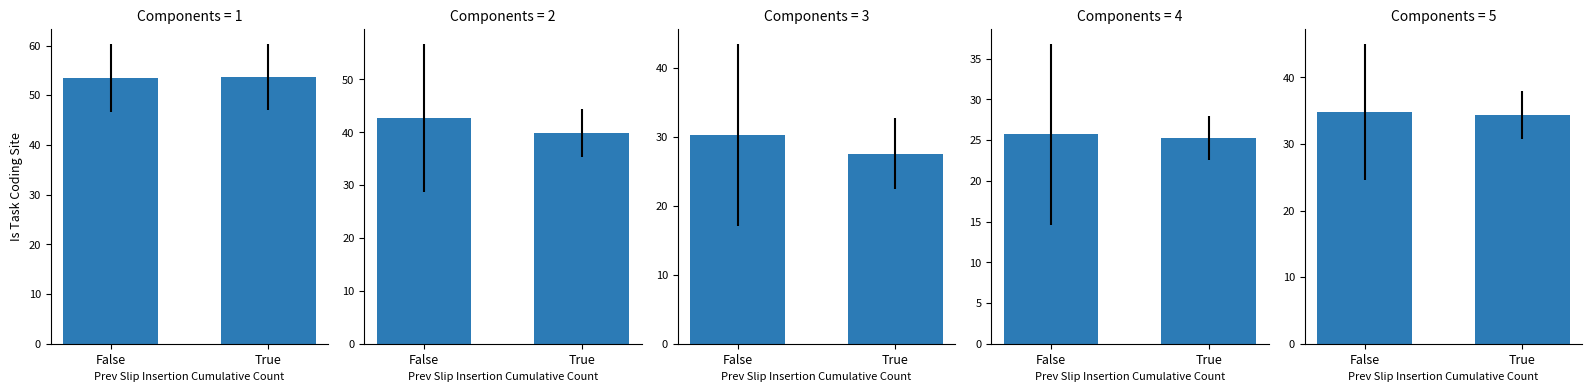

Approximately how many times larger is the value at False compared to True?

1.0